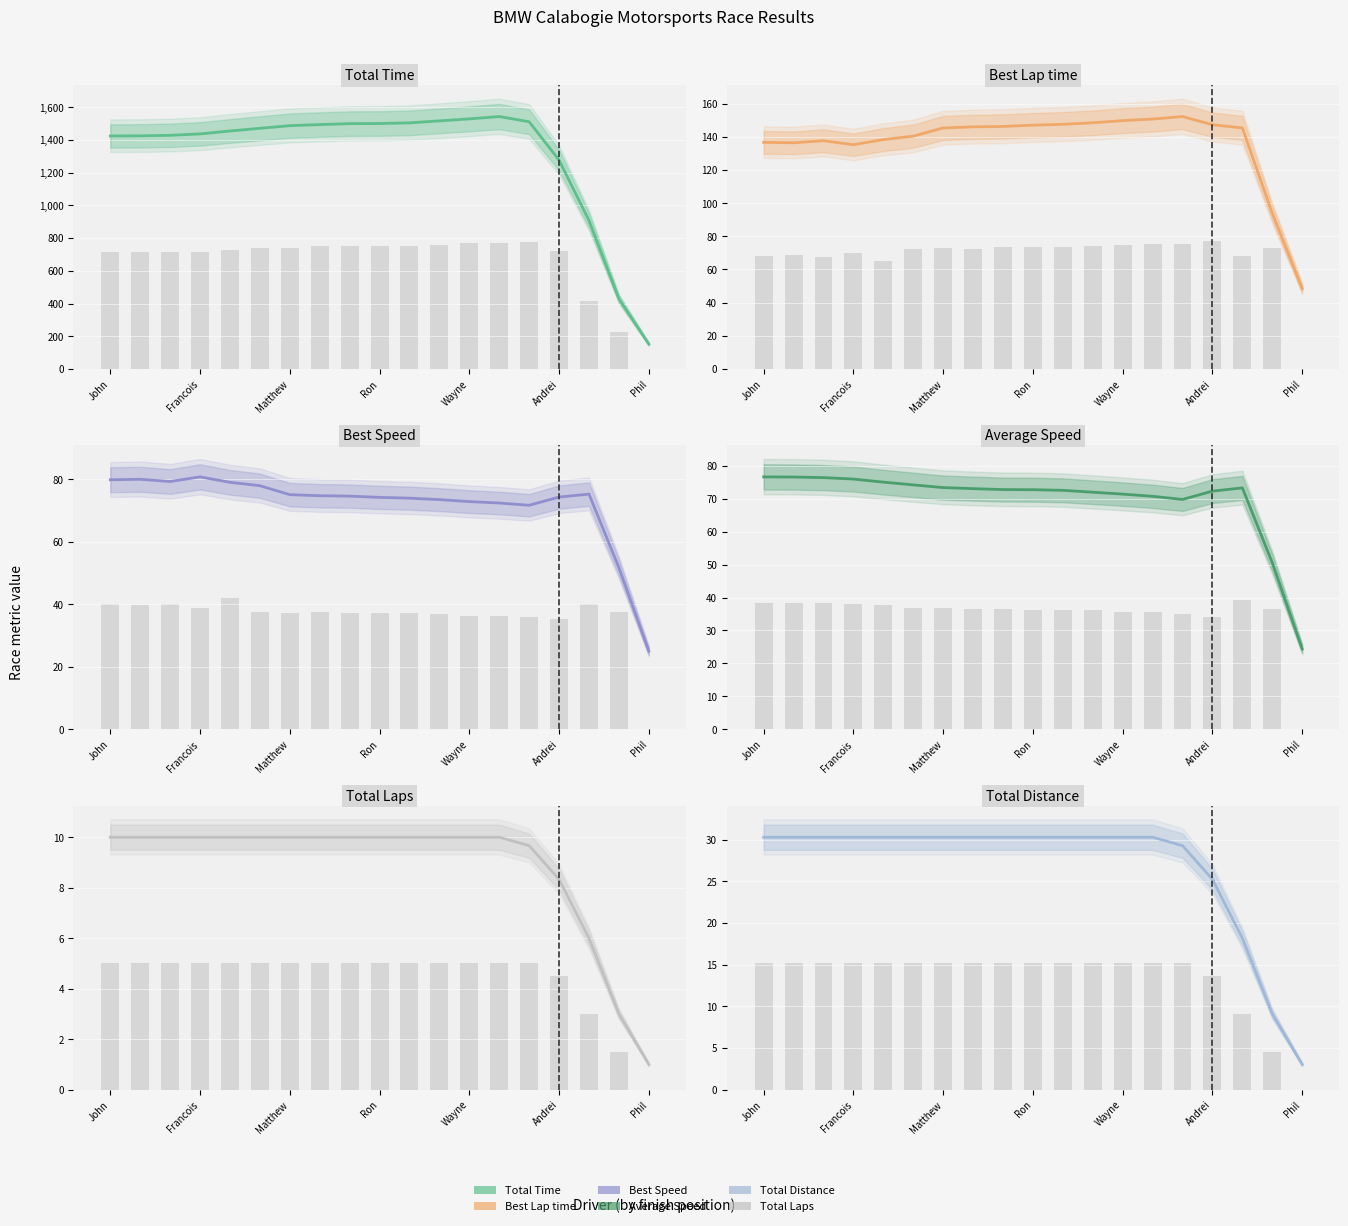

At which category is the sum across all series the highest?

13